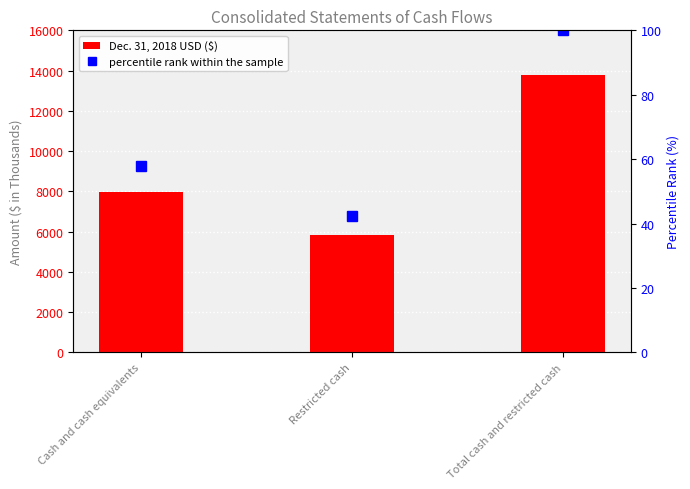

List the series in order of their overall mean, lowest first.

percentile rank within the sample, Dec. 31, 2018 USD ($)